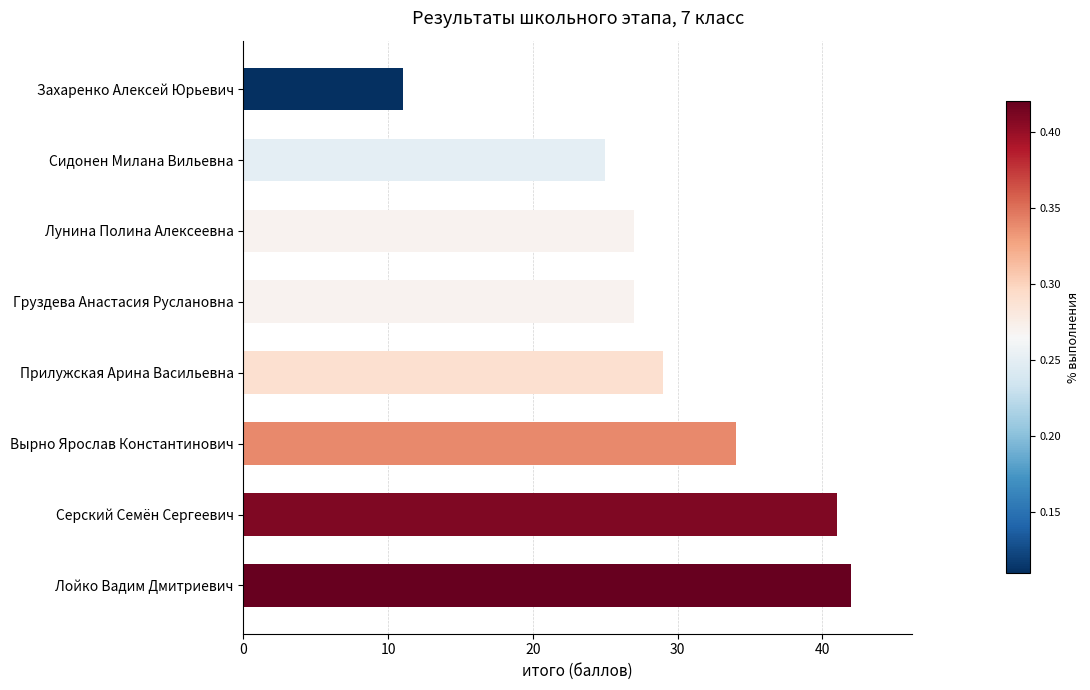

True or false: the data shows 5 at Захаренко Алексей Юрьевич.

False